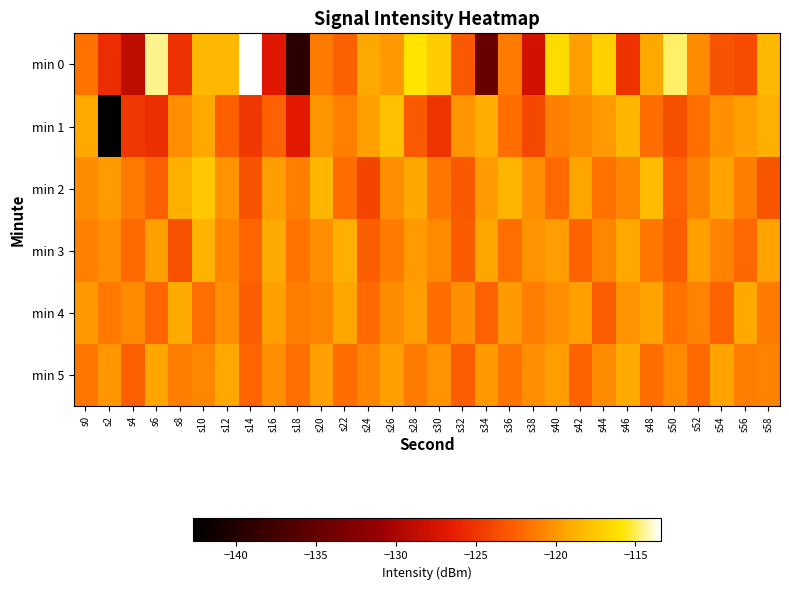

Reading right to left, extract all data points from this chart.

min 0: s58=-118.4	s56=-123.8	s54=-123.3	s52=-120.5	s50=-114.9	s48=-119.2	s46=-125.2	s44=-117.1	s42=-119.5	s40=-116.3	s38=-127.8	s36=-121.3	s34=-134.7	s32=-123.0	s30=-117.2	s28=-115.9	s26=-119.8	s24=-119.3	s22=-122.6	s20=-121.3	s18=-139.4	s16=-127.0	s14=-113.4	s12=-118.4	s10=-118.4	s8=-125.3	s6=-114.5	s4=-128.9	s2=-125.5	s0=-121.7
min 1: s58=-118.9	s56=-119.6	s54=-120.2	s52=-121.8	s50=-123.5	s48=-122.0	s46=-118.5	s44=-119.8	s42=-120.5	s40=-121.0	s38=-124.0	s36=-122.0	s34=-119.0	s32=-120.0	s30=-125.0	s28=-123.0	s26=-118.0	s24=-119.5	s22=-121.0	s20=-120.0	s18=-126.7	s16=-122.5	s14=-125.0	s12=-122.6	s10=-119.2	s8=-120.4	s6=-125.4	s4=-124.9	s2=-142.7	s0=-119.2
min 2: s58=-123.2	s56=-121.1	s54=-119.4	s52=-120.9	s50=-122.5	s48=-118.2	s46=-120.8	s44=-121.7	s42=-119.3	s40=-122.1	s38=-120.4	s36=-118.6	s34=-119.8	s32=-123.0	s30=-121.5	s28=-119.2	s26=-120.3	s24=-124.1	s22=-122.0	s20=-118.5	s18=-121.0	s16=-119.7	s14=-123.4	s12=-120.1	s10=-117.5	s8=-118.9	s6=-122.6	s4=-121.3	s2=-119.8	s0=-120.5
min 3: s58=-119.4	s56=-122.2	s54=-120.9	s52=-119.6	s50=-122.8	s48=-121.5	s46=-119.2	s44=-120.7	s42=-122.4	s40=-119.7	s38=-120.1	s36=-121.8	s34=-119.3	s32=-122.9	s30=-120.6	s28=-119.8	s26=-121.3	s24=-122.7	s22=-118.9	s20=-120.4	s18=-121.6	s16=-119.1	s14=-122.3	s12=-120.8	s10=-118.7	s8=-123.4	s6=-119.5	s4=-122.1	s2=-120.3	s0=-121.0
min 4: s58=-121.3	s56=-119.2	s54=-122.4	s52=-120.9	s50=-121.7	s48=-119.4	s46=-120.1	s44=-122.8	s42=-119.6	s40=-120.4	s38=-121.1	s36=-119.8	s34=-122.5	s32=-120.2	s30=-121.9	s28=-119.7	s26=-120.5	s24=-122.1	s22=-119.3	s20=-120.8	s18=-121.2	s16=-119.5	s14=-122.7	s12=-120.3	s10=-121.8	s8=-119.1	s6=-122.3	s4=-120.6	s2=-121.4	s0=-119.9
min 5: s58=-120.9	s56=-121.2	s54=-119.4	s52=-122.1	s50=-120.6	s48=-121.9	s46=-119.1	s44=-120.5	s42=-122.4	s40=-119.7	s38=-120.3	s36=-121.6	s34=-119.9	s32=-122.7	s30=-120.1	s28=-121.3	s26=-119.5	s24=-120.8	s22=-122.0	s20=-119.6	s18=-121.8	s16=-120.4	s14=-122.3	s12=-119.2	s10=-120.7	s8=-121.1	s6=-119.3	s4=-122.6	s2=-120.0	s0=-121.5